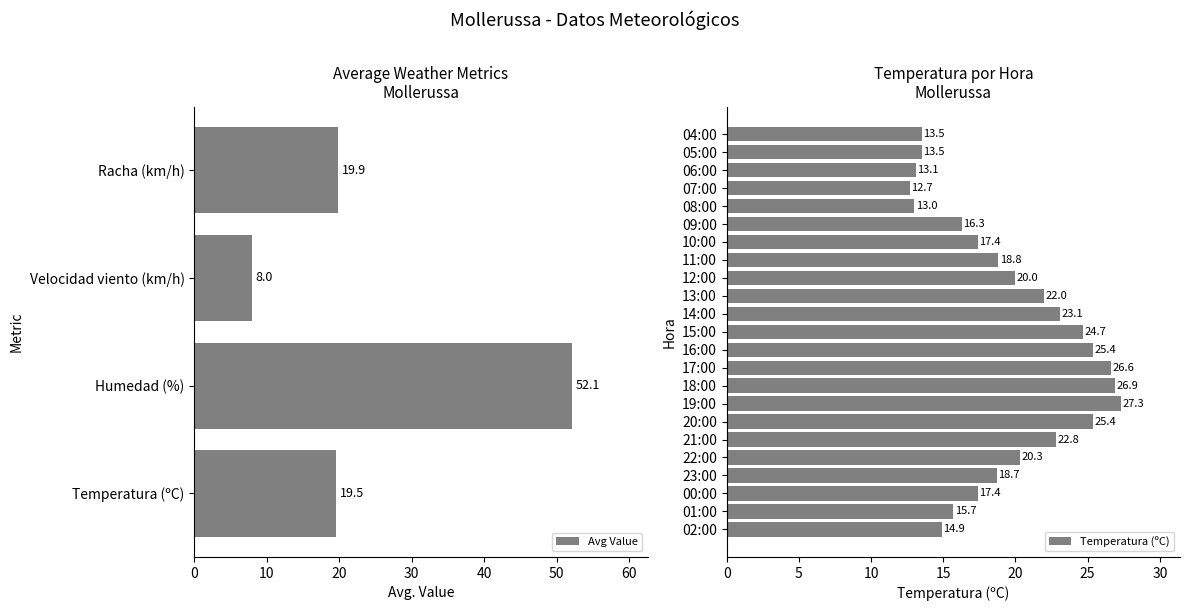

Where does the Racha (km/h) series first go above 20?

21:00